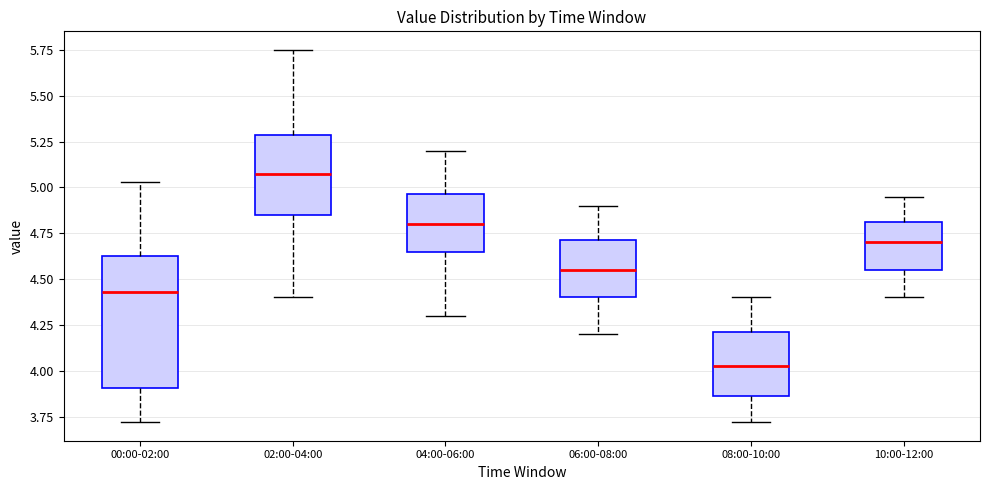

Reading left to right, transcribe this box plot: for each box, give where its median line is, the range the box spans, and where its two whiskers end, as read against the y-axis. The values are not printed on the chart, so give them approximately, as read against the axis.

00:00-02:00: median 4.45, box 3.90 to 4.65, whiskers 3.70 to 5.05
02:00-04:00: median 5.10, box 4.85 to 5.30, whiskers 4.40 to 5.75
04:00-06:00: median 4.80, box 4.65 to 4.95, whiskers 4.30 to 5.20
06:00-08:00: median 4.55, box 4.40 to 4.70, whiskers 4.20 to 4.90
08:00-10:00: median 4.05, box 3.85 to 4.20, whiskers 3.70 to 4.40
10:00-12:00: median 4.70, box 4.55 to 4.80, whiskers 4.40 to 4.95